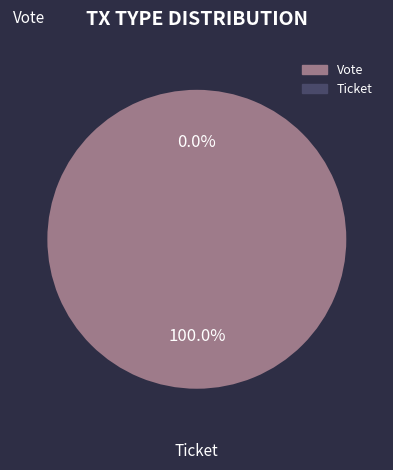

To the nearest percent, what is the difference between the largest and smallest slice percentages?

100%